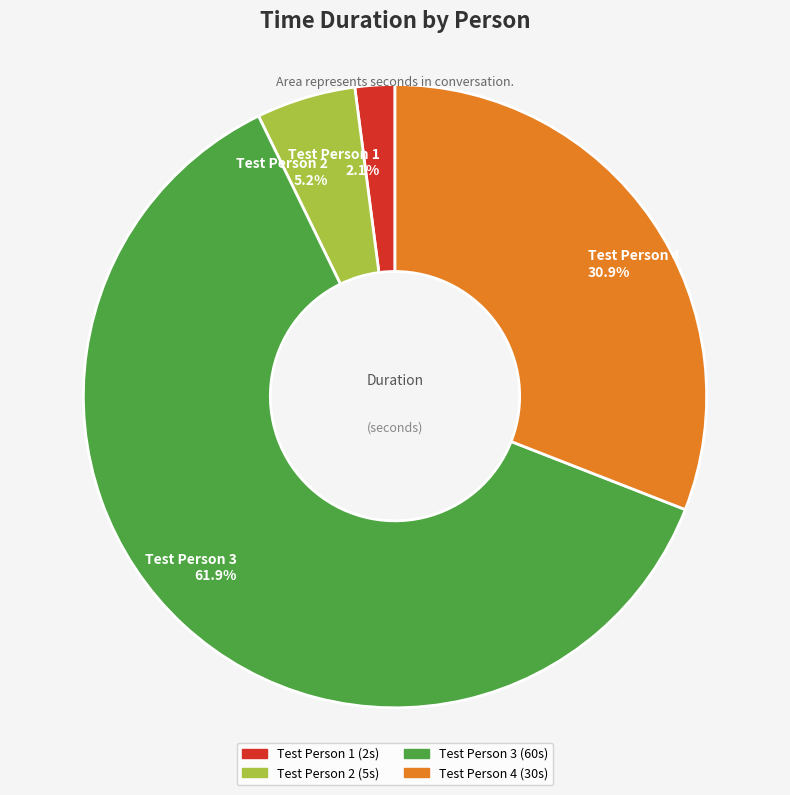

To the nearest percent, what percentage of the pie is Test Person 4?

31%